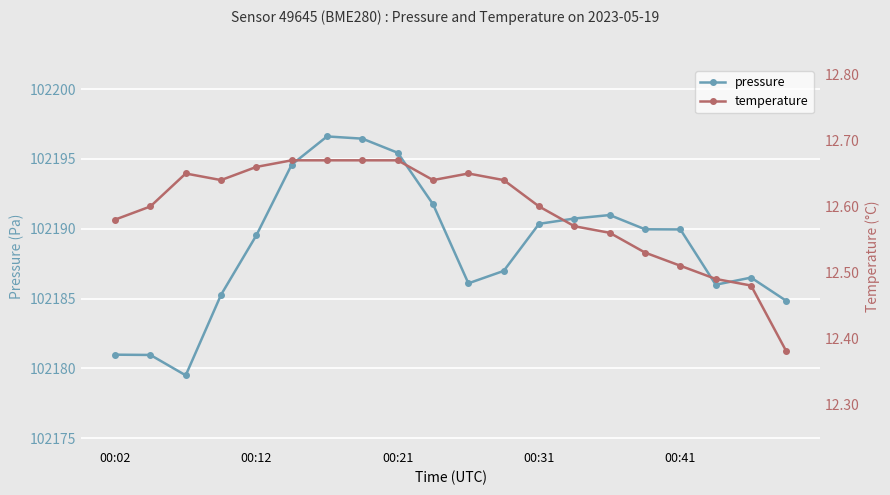

What is the lowest value of the pressure series?

102179.5